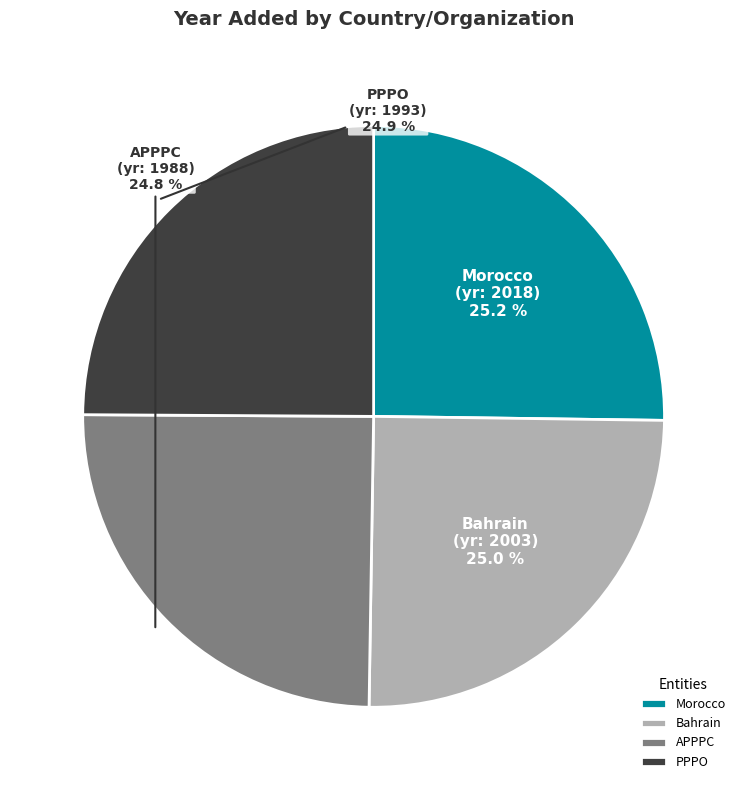

What percentage is NOT represented by Bahrain?

75.0%